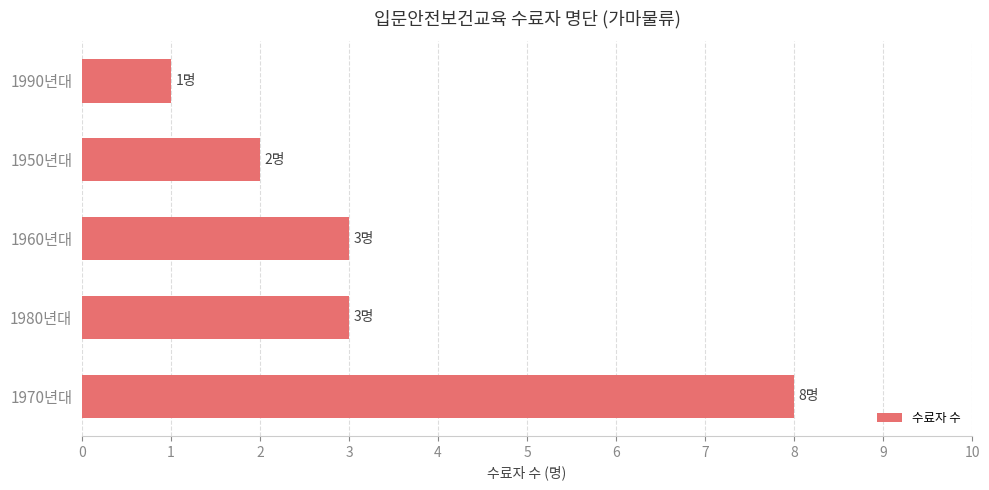

What is the difference between the maximum and minimum values?

7